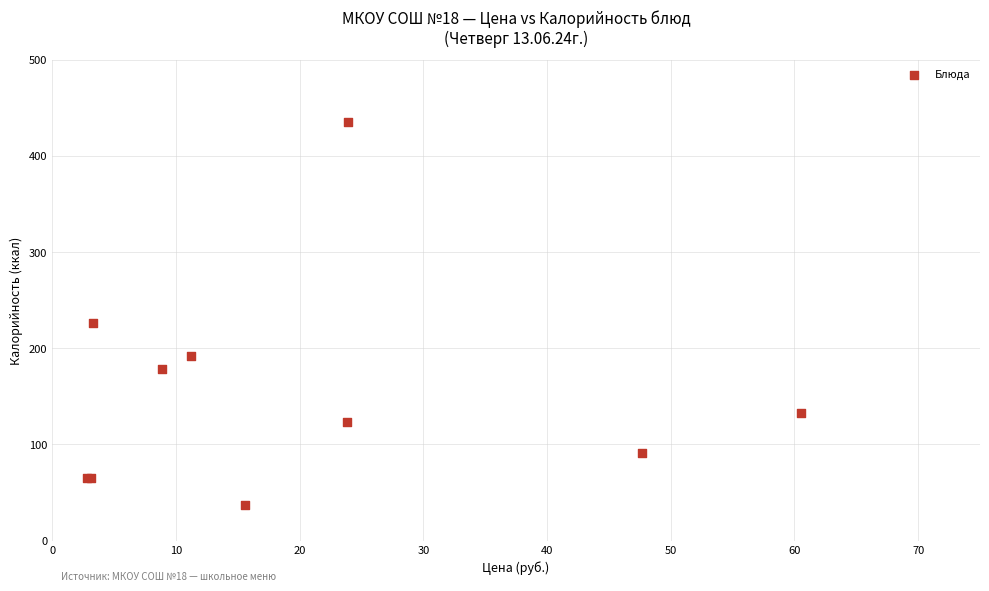

What Y value in the scatter plot is closest to 236?

226.0